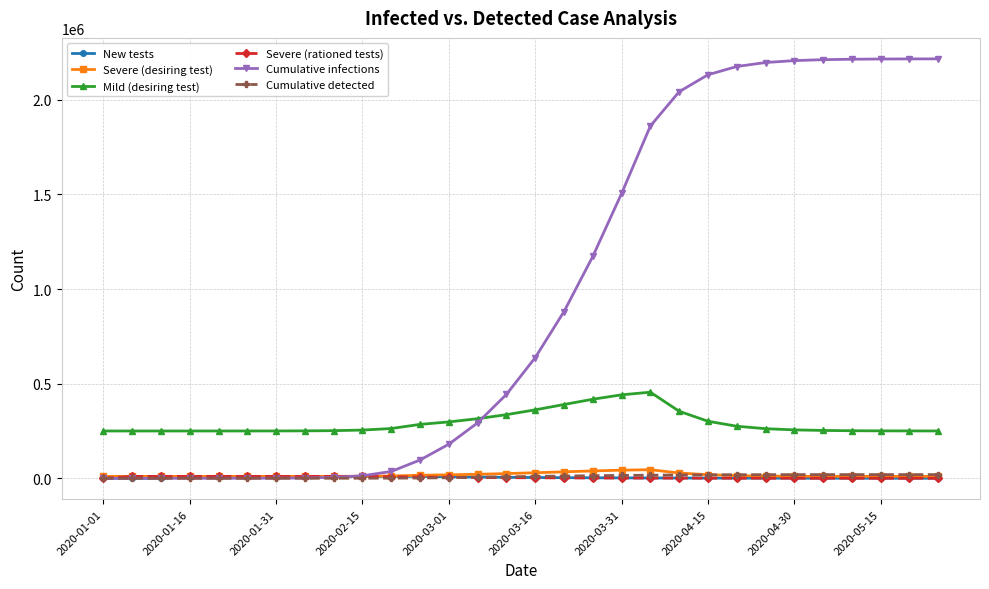

Which series has the largest total across all categories?

Cumulative infections